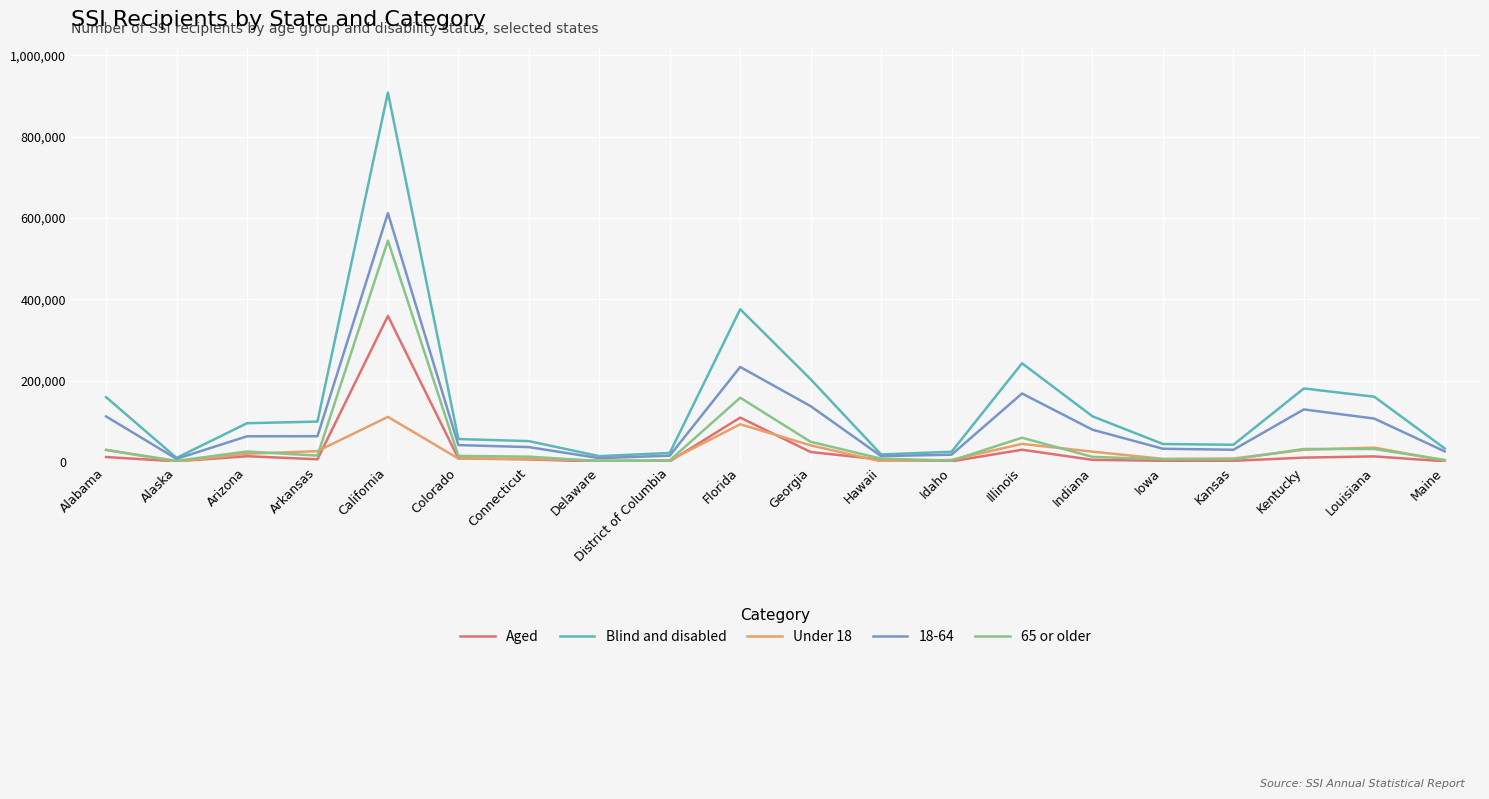

Which category has the highest value in the Aged series?

California